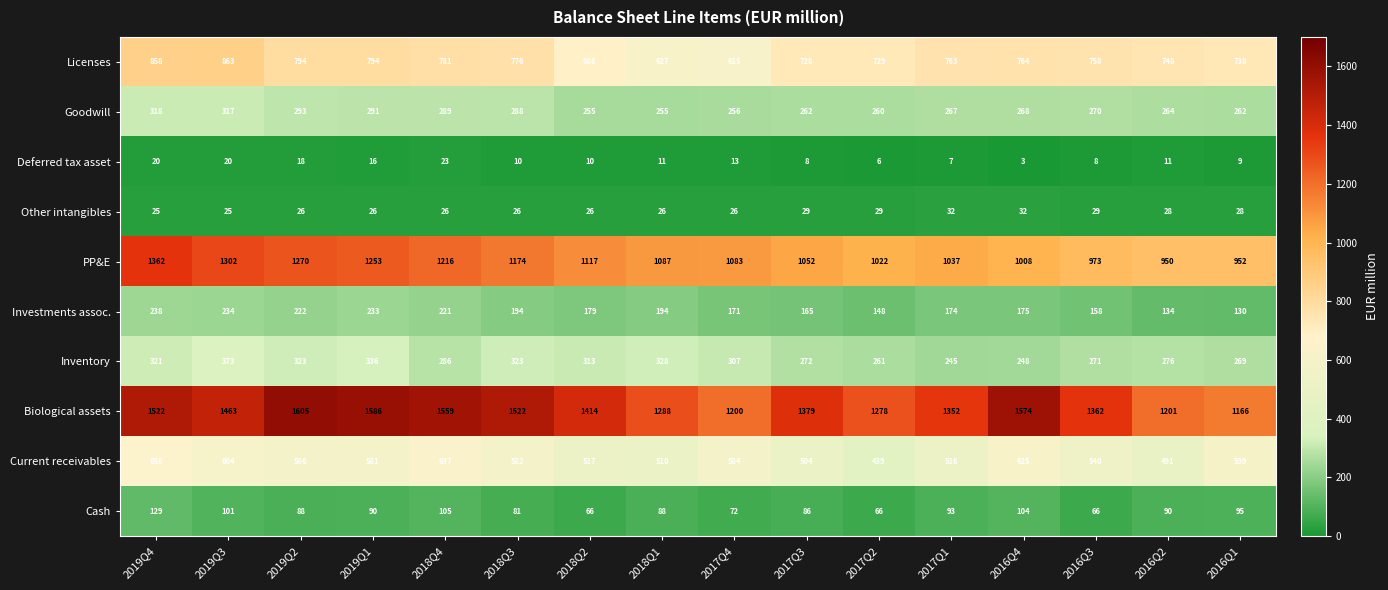

At 2018Q4, list the series in order from smallest to largest.

Deferred tax asset, Other intangibles, Cash, Investments assoc., Inventory, Goodwill, Current receivables, Licenses, PP&E, Biological assets